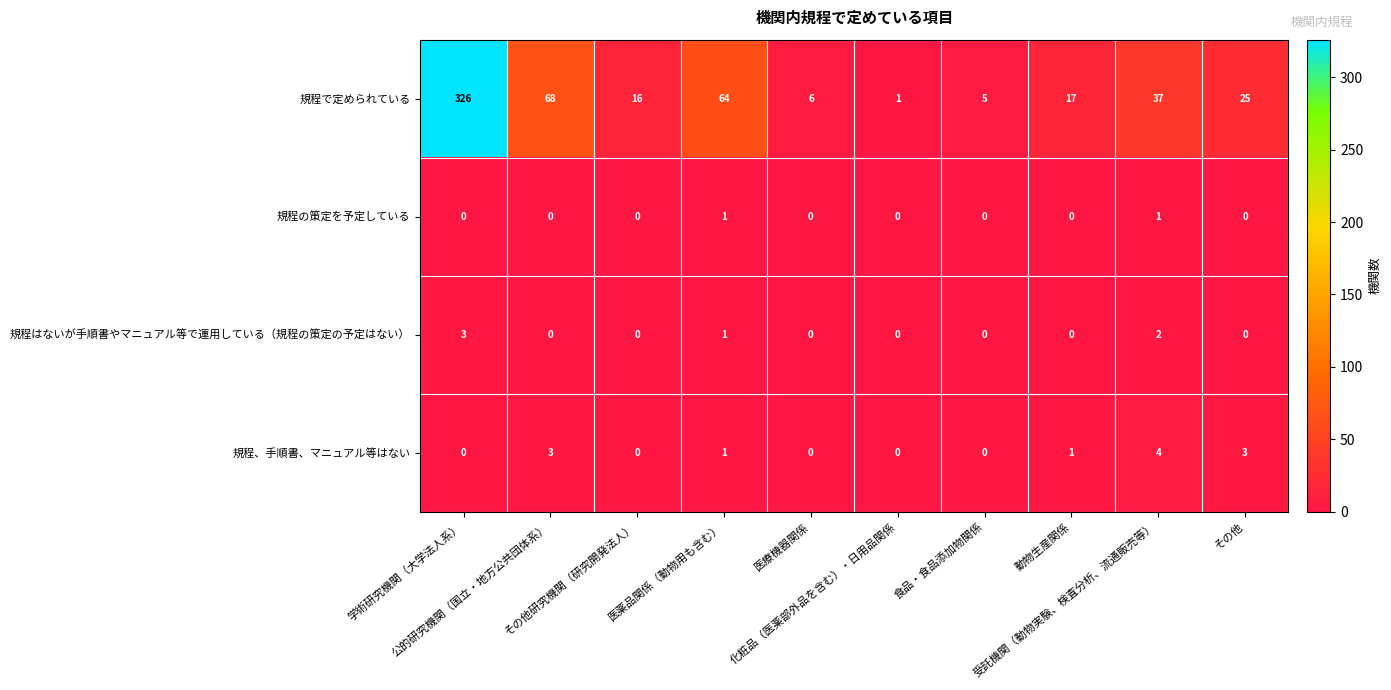

What is the spread (max minus min) of values at その他研究機関（研究開発法人）?

16